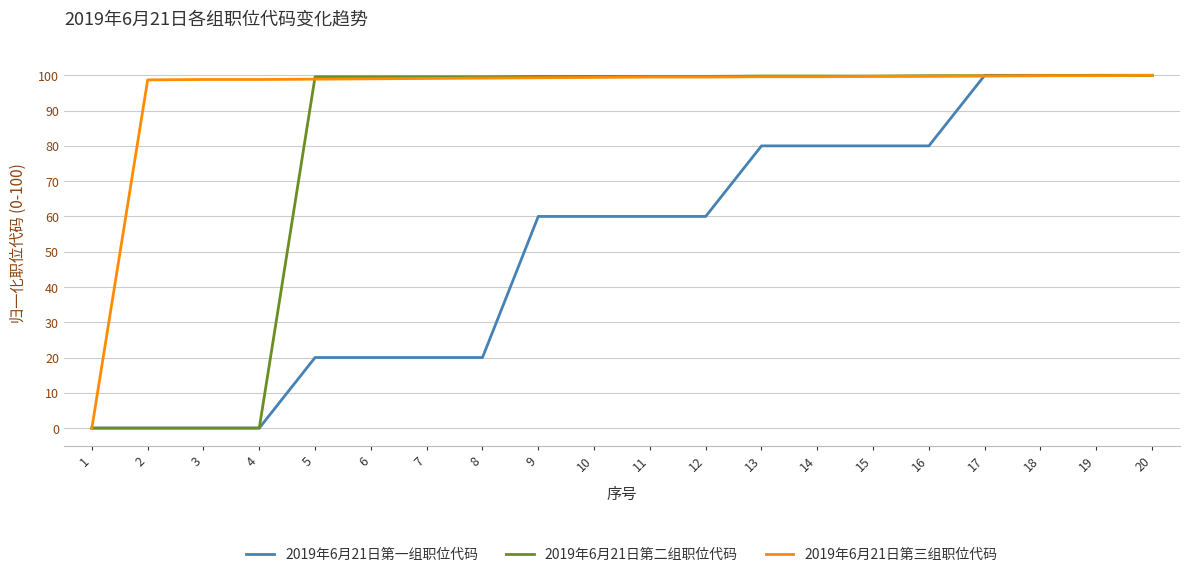

True or false: 2019年6月21日第二组职位代码 has a value of 172.4 at 20.

False